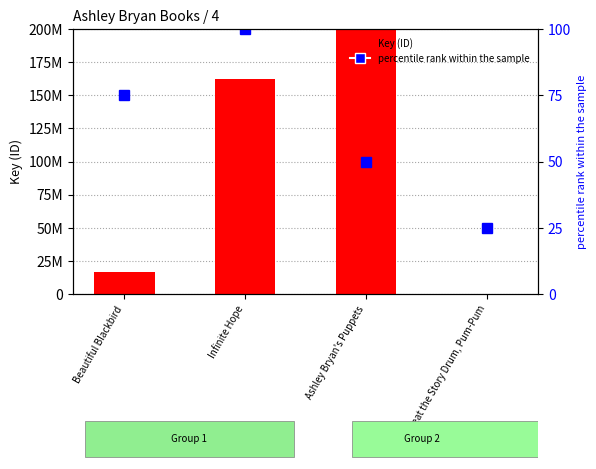

Reading right to left, transcribe all the data shown in this chart.

Key (ID): Beat the Story Drum, Pum-Pum=6002	Ashley Bryan's Puppets=409615508	Infinite Hope=162433911	Beautiful Blackbird=16621485
percentile rank within the sample: Beat the Story Drum, Pum-Pum=25	Ashley Bryan's Puppets=50	Infinite Hope=100	Beautiful Blackbird=75